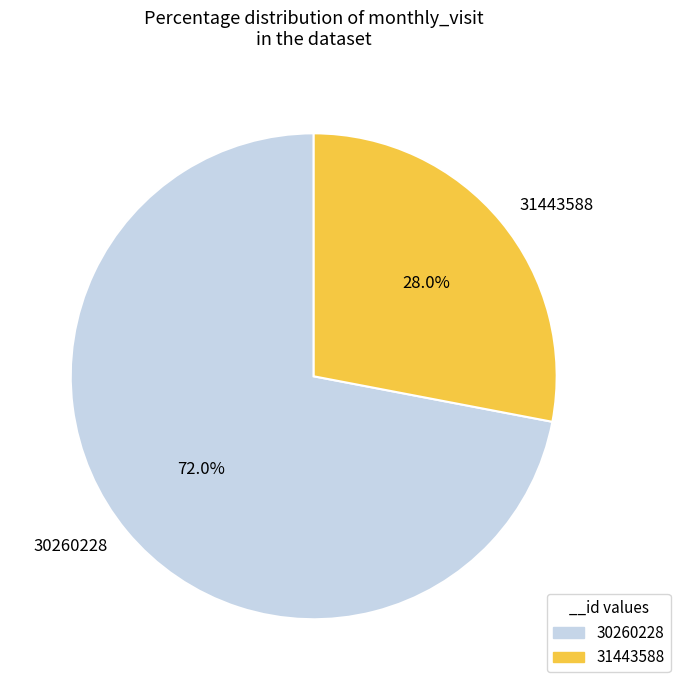

Rank the categories by value from lowest to highest.

31443588, 30260228